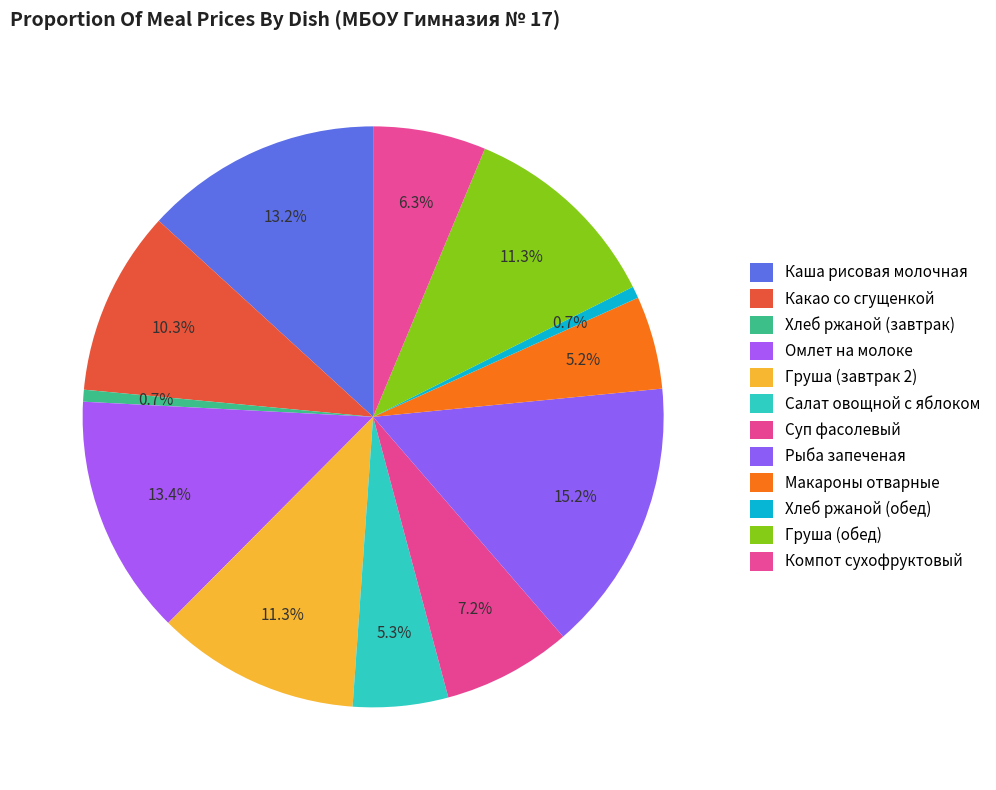

Is the sum of Груша (обед) and Хлеб ржаной (обед) greater than half?

No